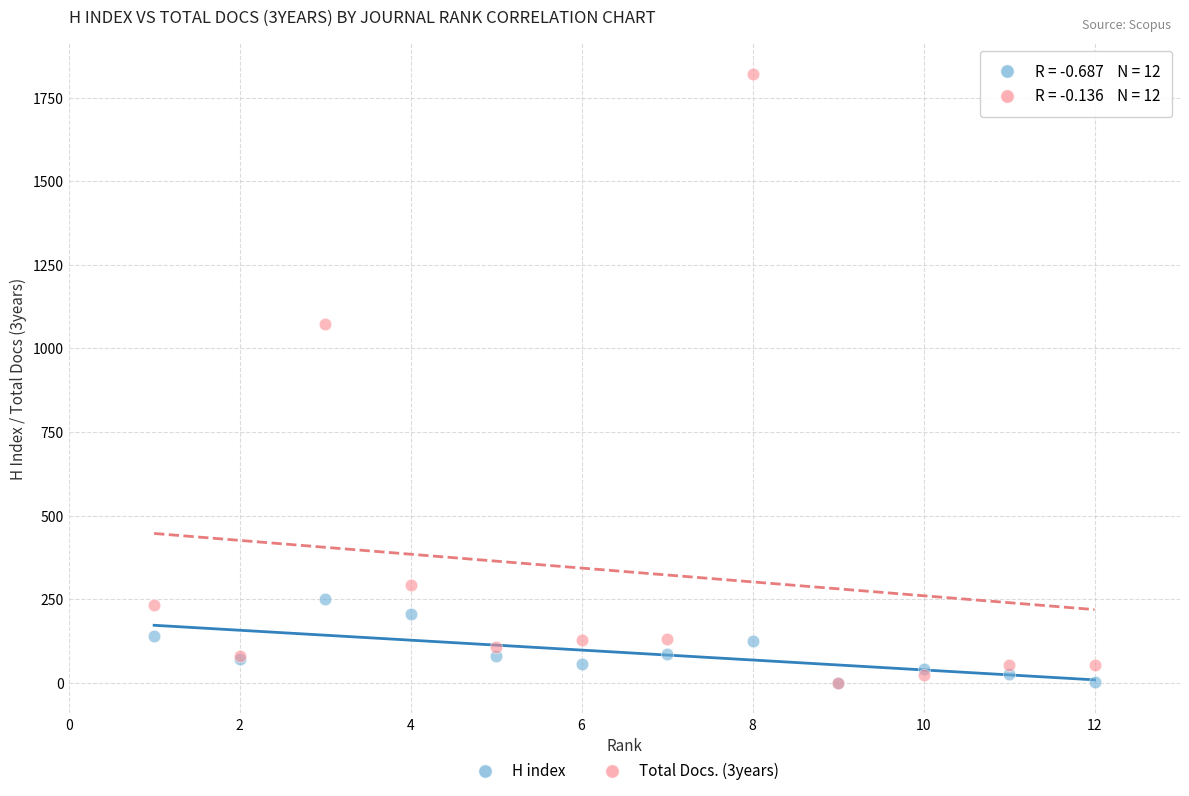

What are all the series names shown in the legend?

H index, Total Docs. (3years)